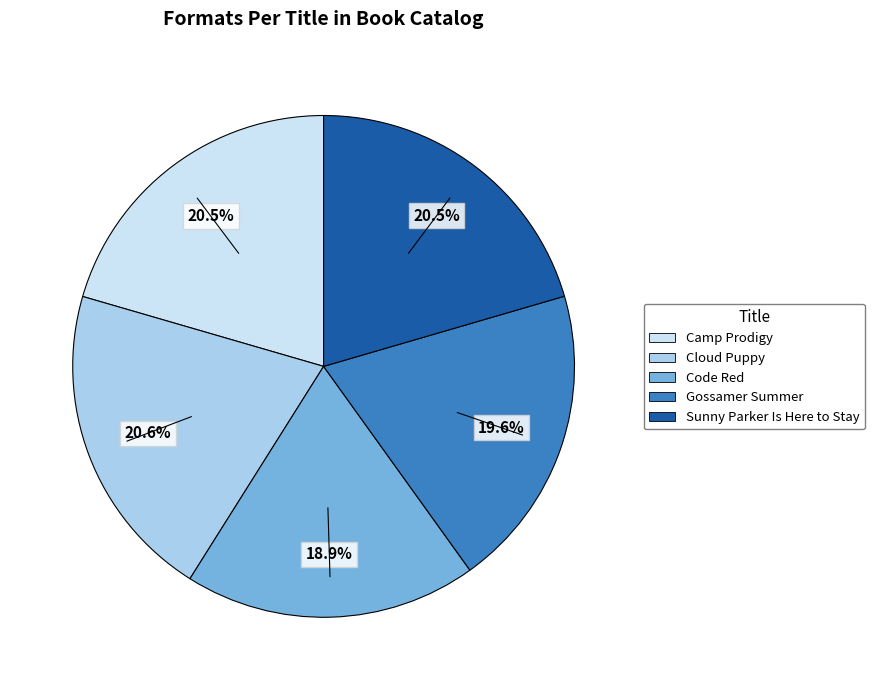

To the nearest percent, what portion does Cloud Puppy represent?

21%